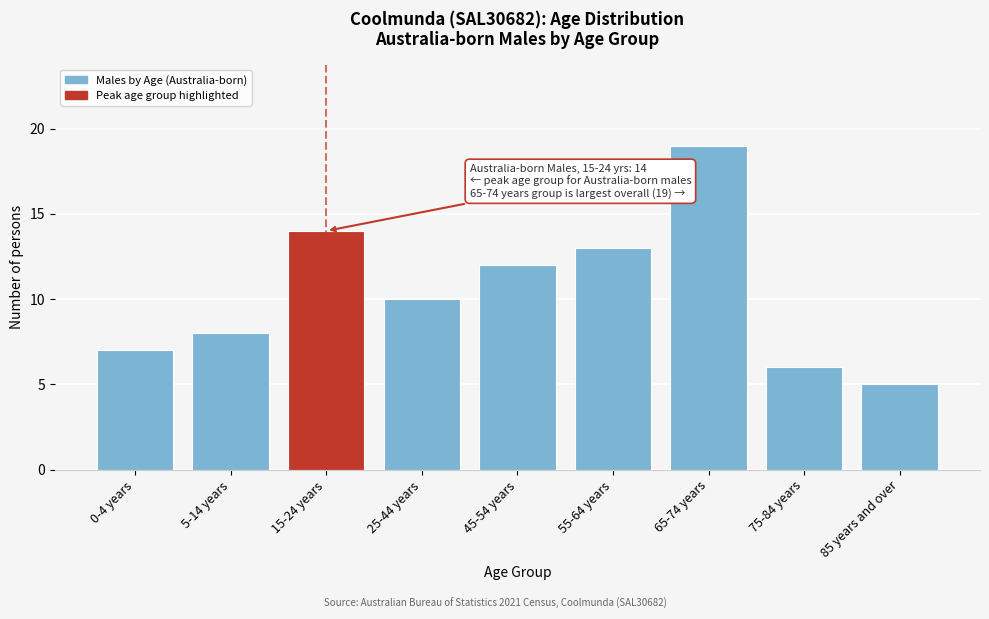

Reading left to right, what are all the values shown in this chart?

0-4 years=7	5-14 years=8	15-24 years=14	25-44 years=10	45-54 years=12	55-64 years=13	65-74 years=19	75-84 years=6	85 years and over=5